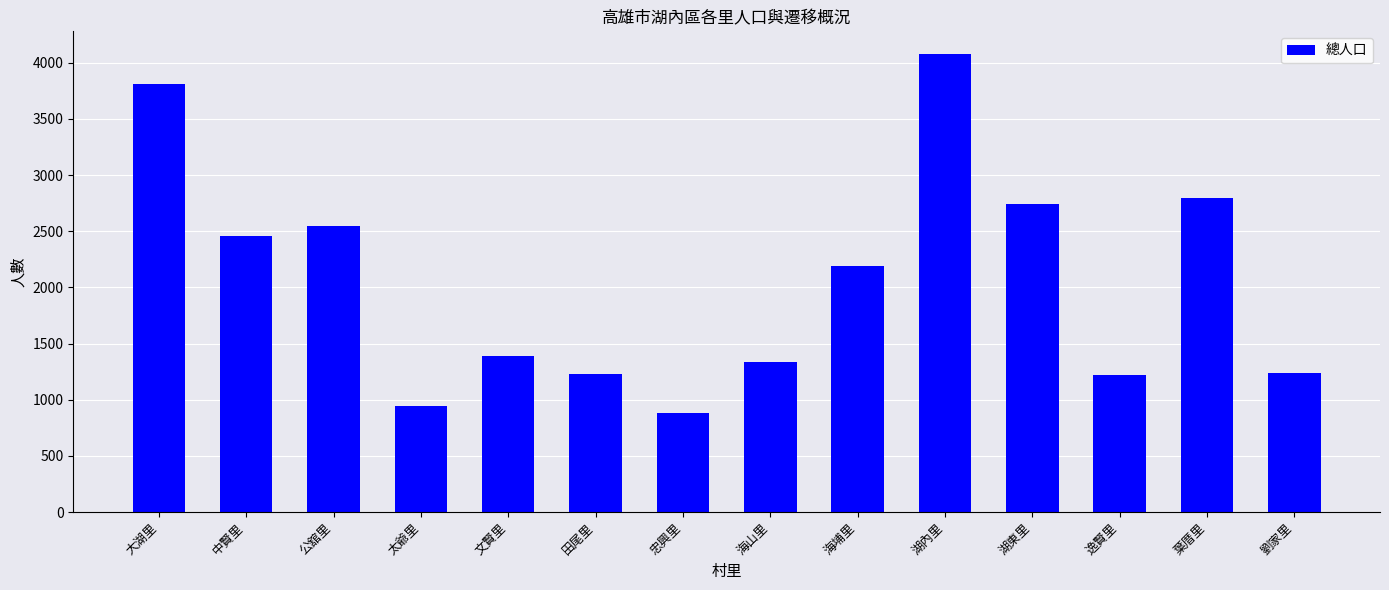

What is the approximate value at 公舘里?

2543